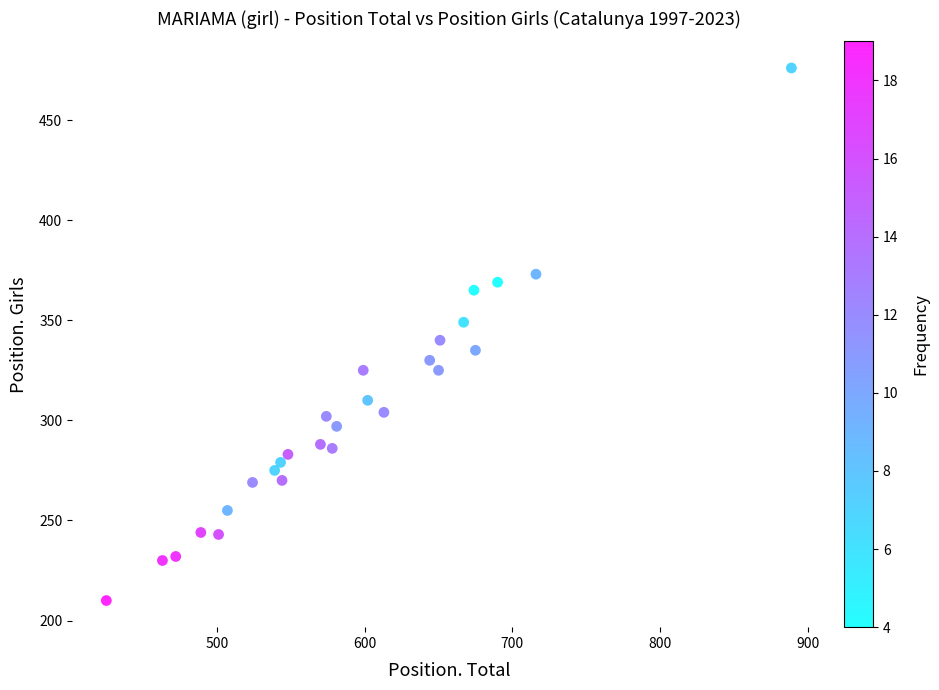

What is the range of Y values (max minus min)?

266